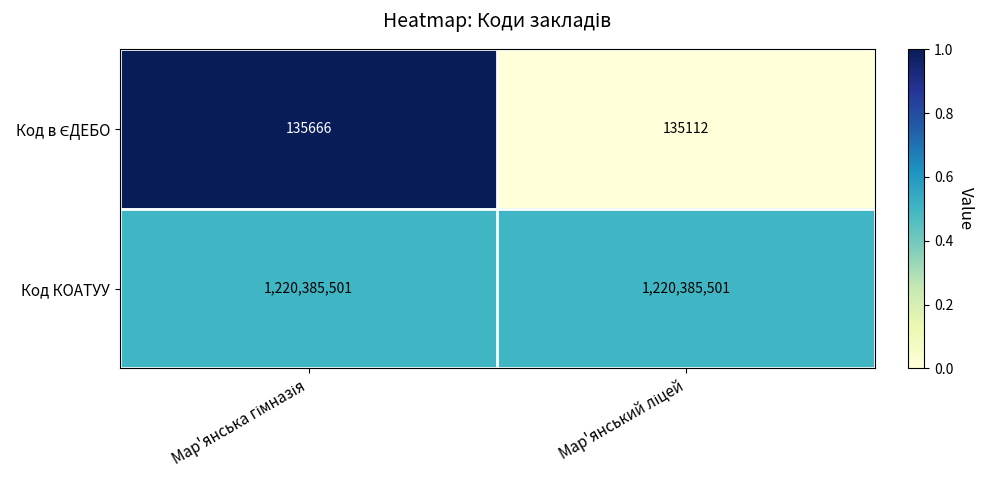

What is the maximum value shown in the chart?

1220385501